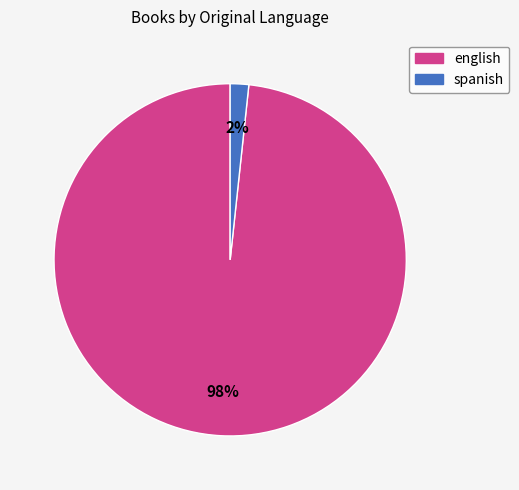

Is it true that spanish is 9% of the pie?

False